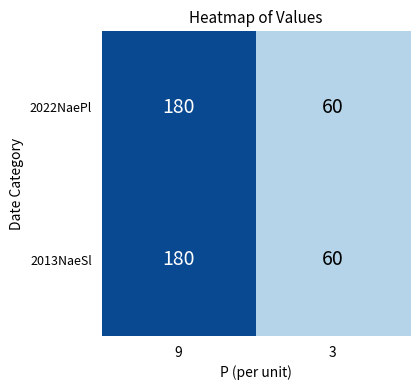

The value of 2022NaePl at 3 is 60. True or false?

True